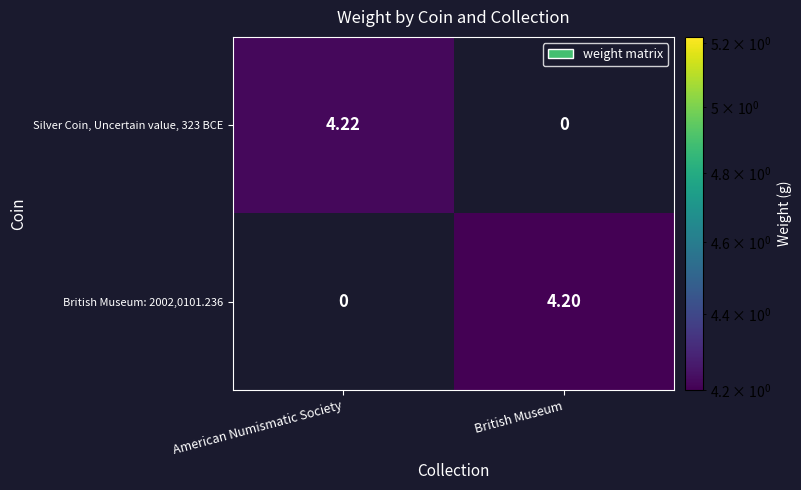

How many distinct data groups are displayed?

2